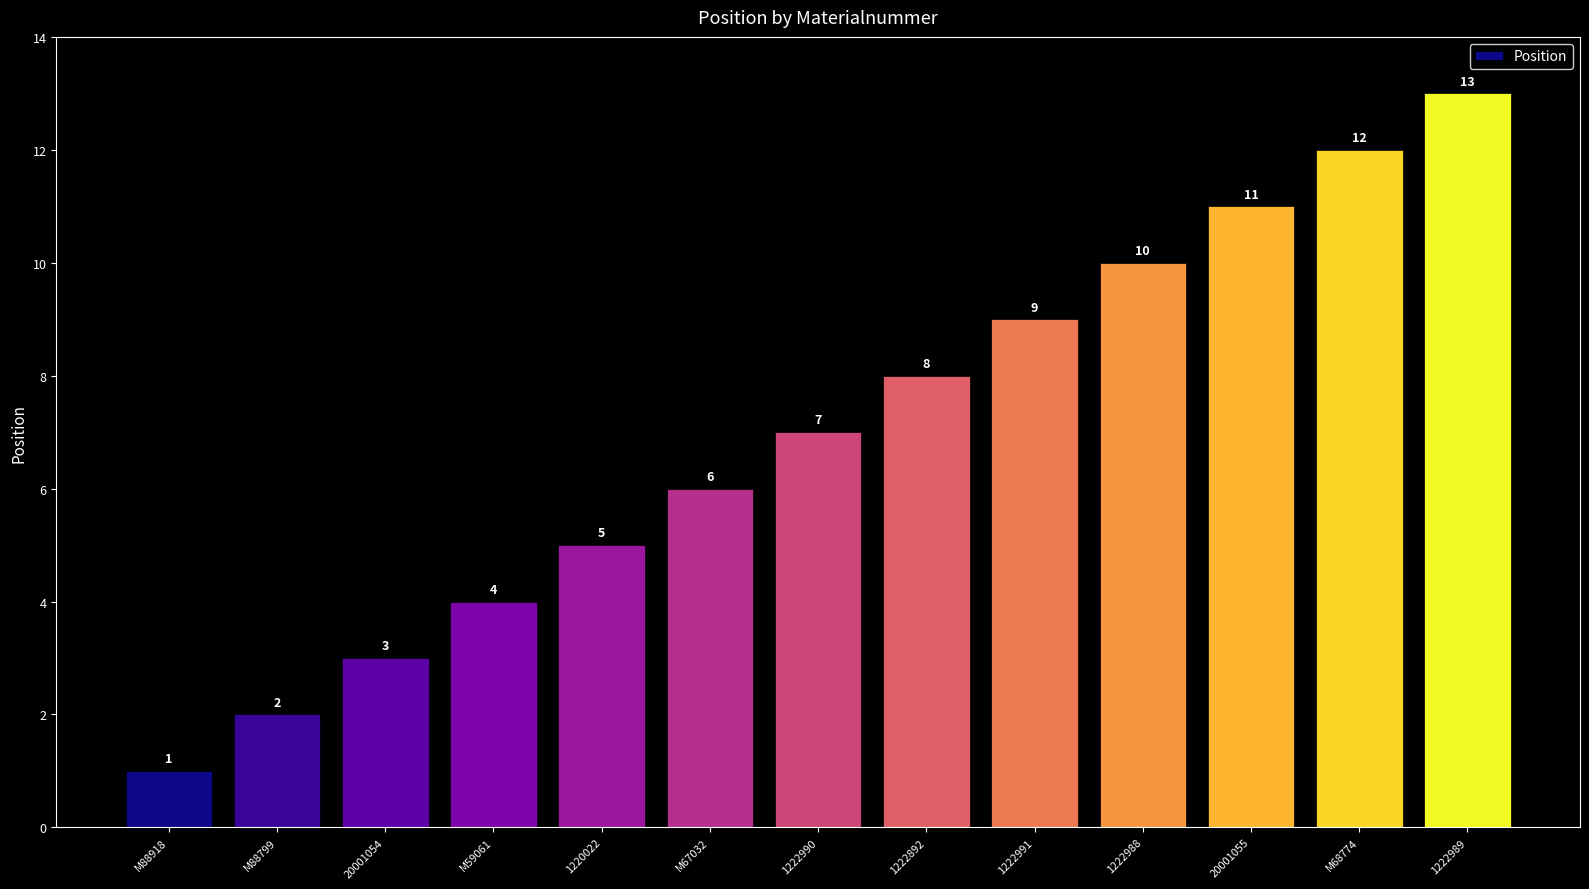

How many values are below 7?

6